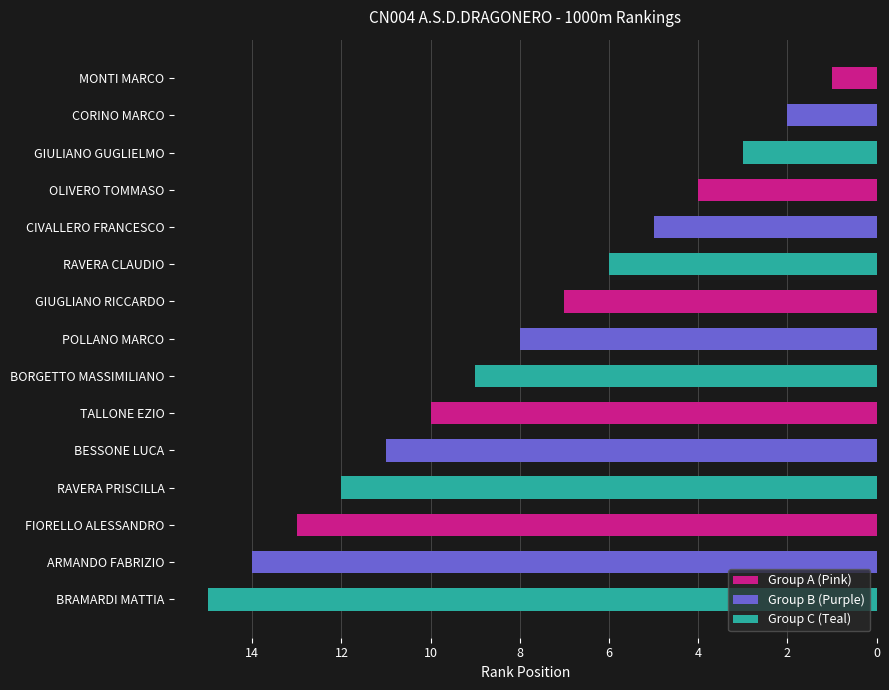

What is the label of the 1st bar from the right?

BRAMARDI MATTIA